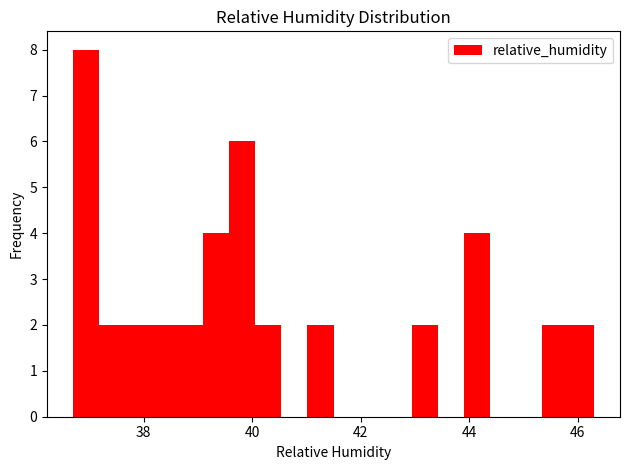

Read against the x-axis, roughly where is the centre of the tallest bar?

37.0